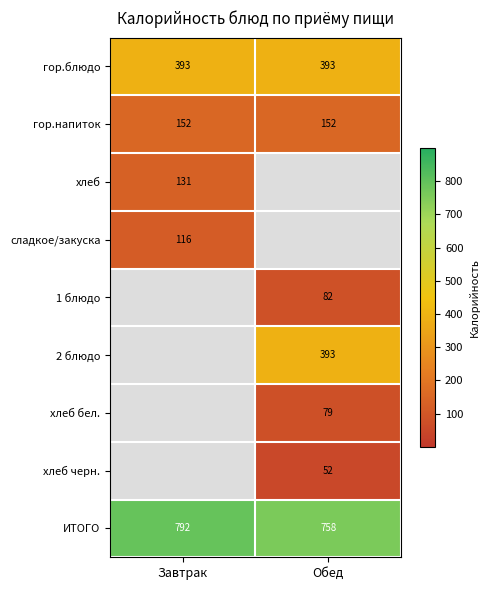

The value of ИТОГО at Завтрак is 792. True or false?

True